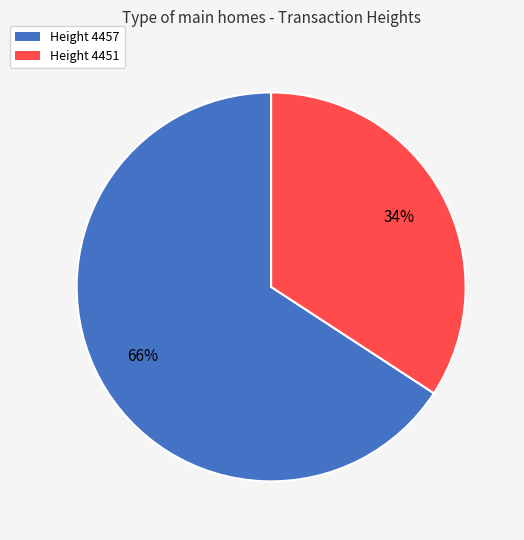

The Height 4451 slice represents 23% of the pie. True or false?

False